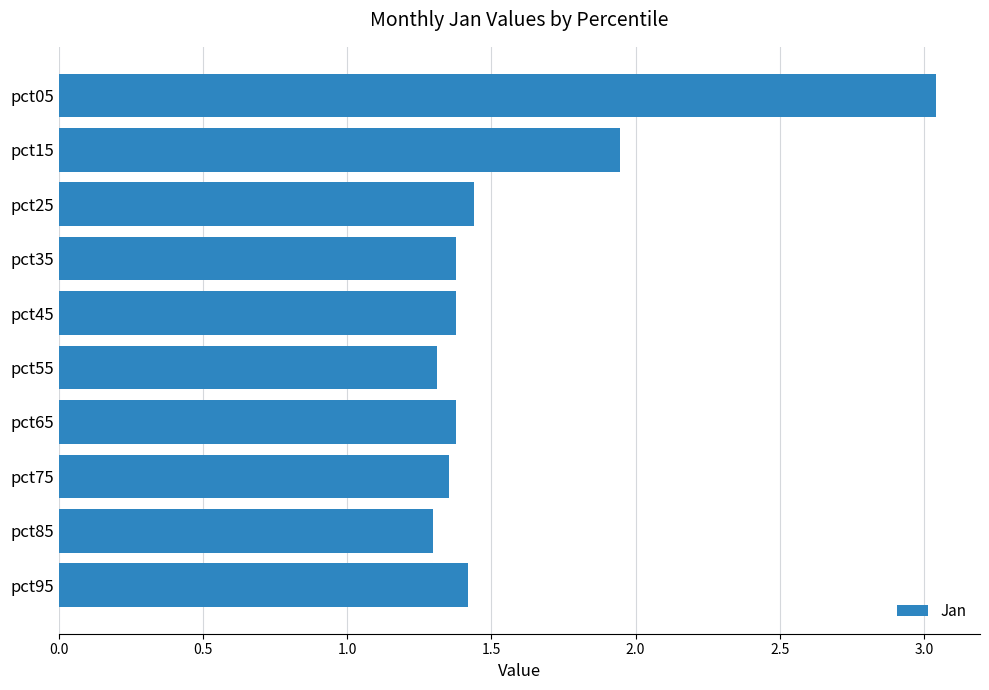

How many data points does each series have?

10